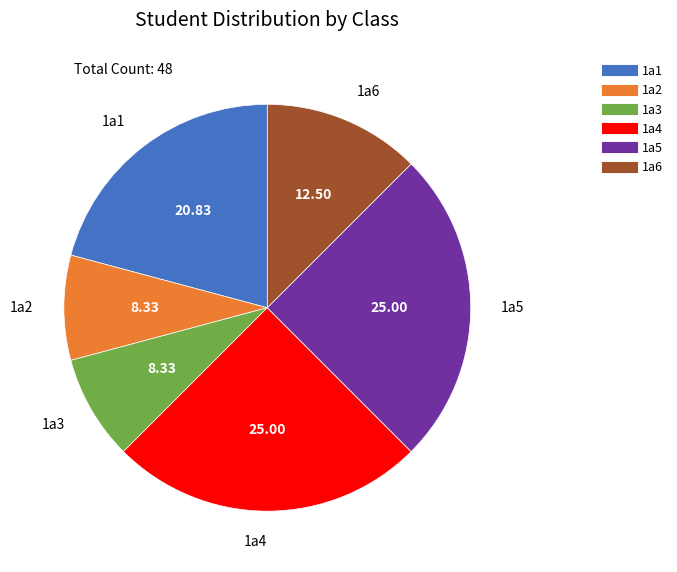

Approximately how many times larger is the value at 1a1 compared to 1a3?

2.5